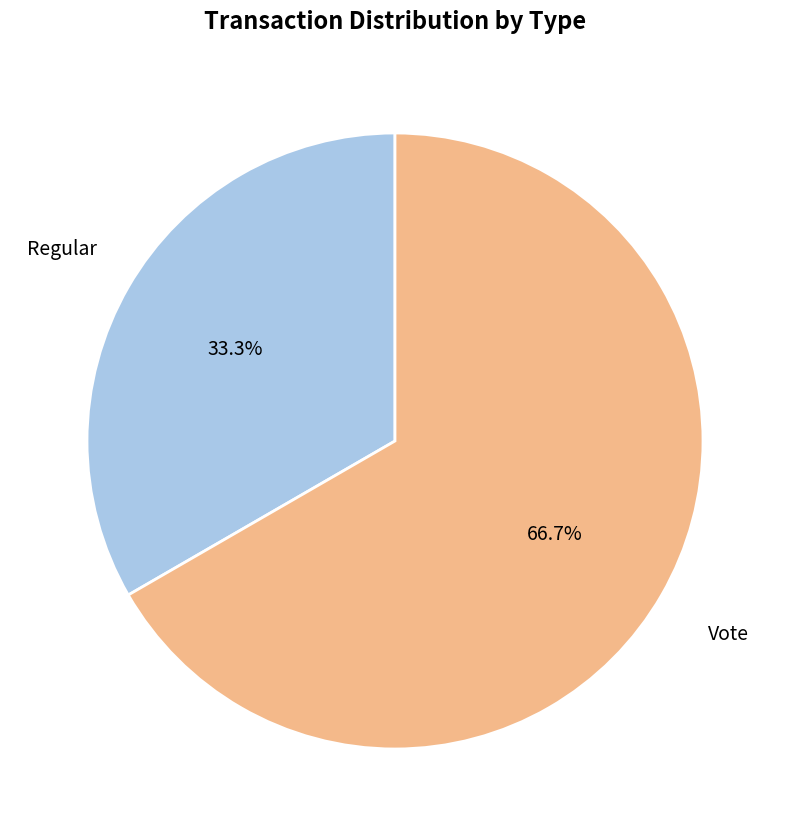

To the nearest percent, what portion does Vote represent?

67%